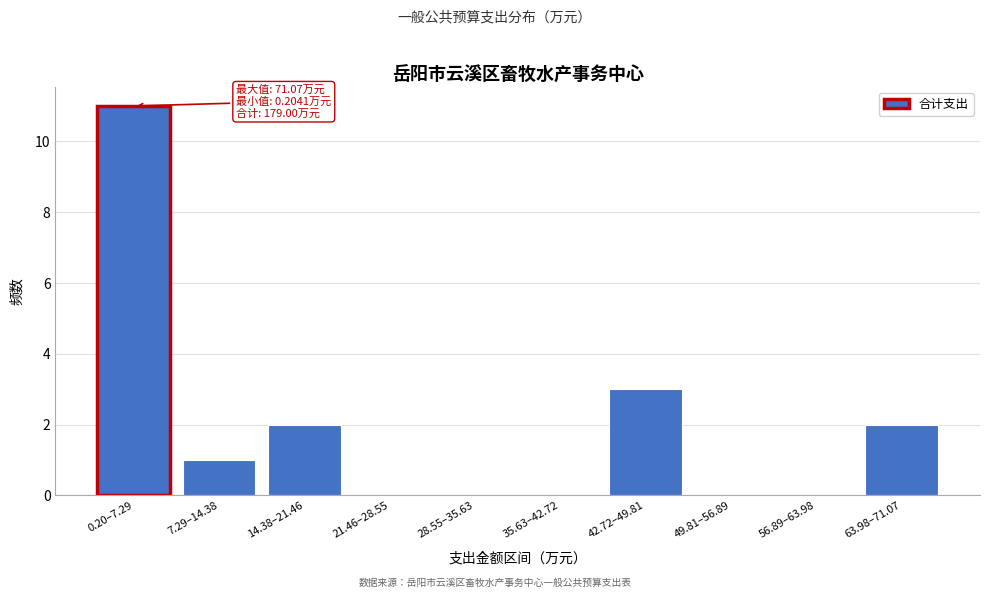

Reading left to right, extract all data points from this chart.

0.20–7.29=11	7.29–14.38=1	14.38–21.46=2	21.46–28.55=0	28.55–35.63=0	35.63–42.72=0	42.72–49.81=3	49.81–56.89=0	56.89–63.98=0	63.98–71.07=2